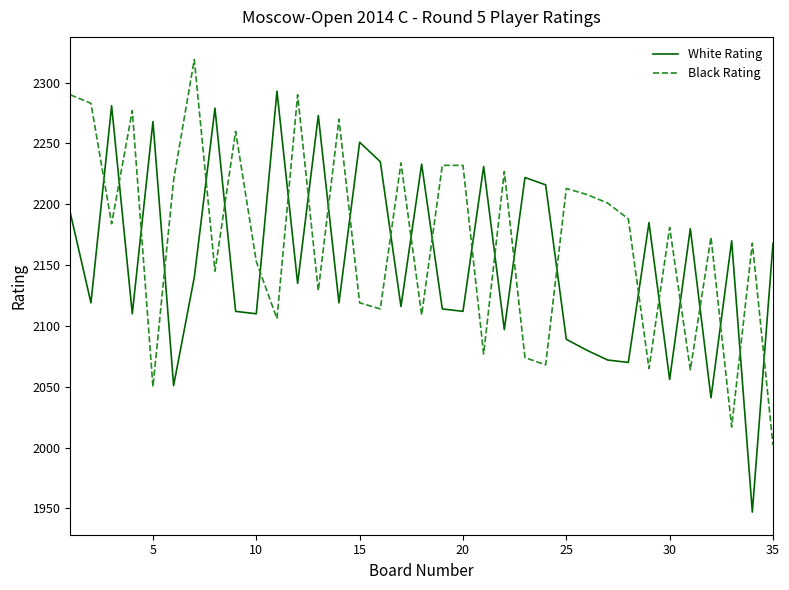

Which series has the largest range (max minus min)?

White Rating